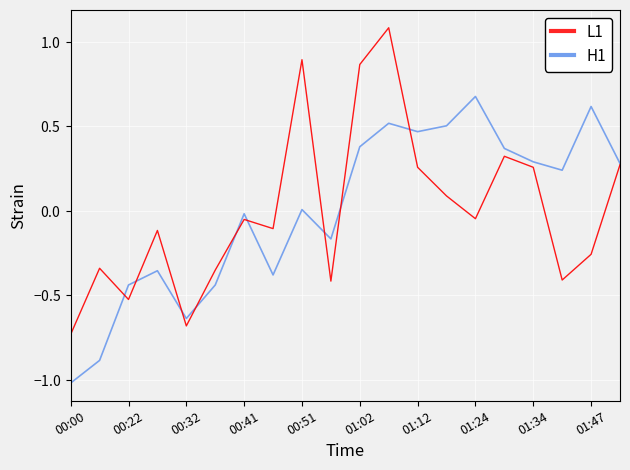

Reading left to right, list all the values displayed in this chart.

L1: -1.0	-0.9	-0.4	-0.4	-0.6	-0.4	-0.0	-0.4	0.0	-0.2	0.4	0.5	0.5	0.5	0.7	0.4	0.3	0.2	0.6	0.3
H1: -0.7	-0.3	-0.5	-0.1	-0.7	-0.4	-0.1	-0.1	0.9	-0.4	0.9	1.1	0.3	0.1	-0.0	0.3	0.3	-0.4	-0.3	0.3